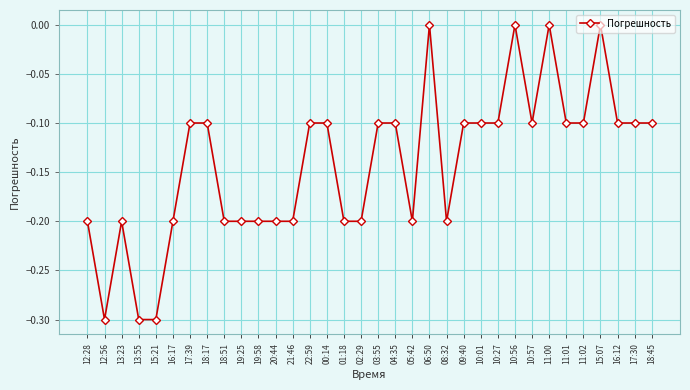

Between 18:51 and 10:01, which is larger?

10:01